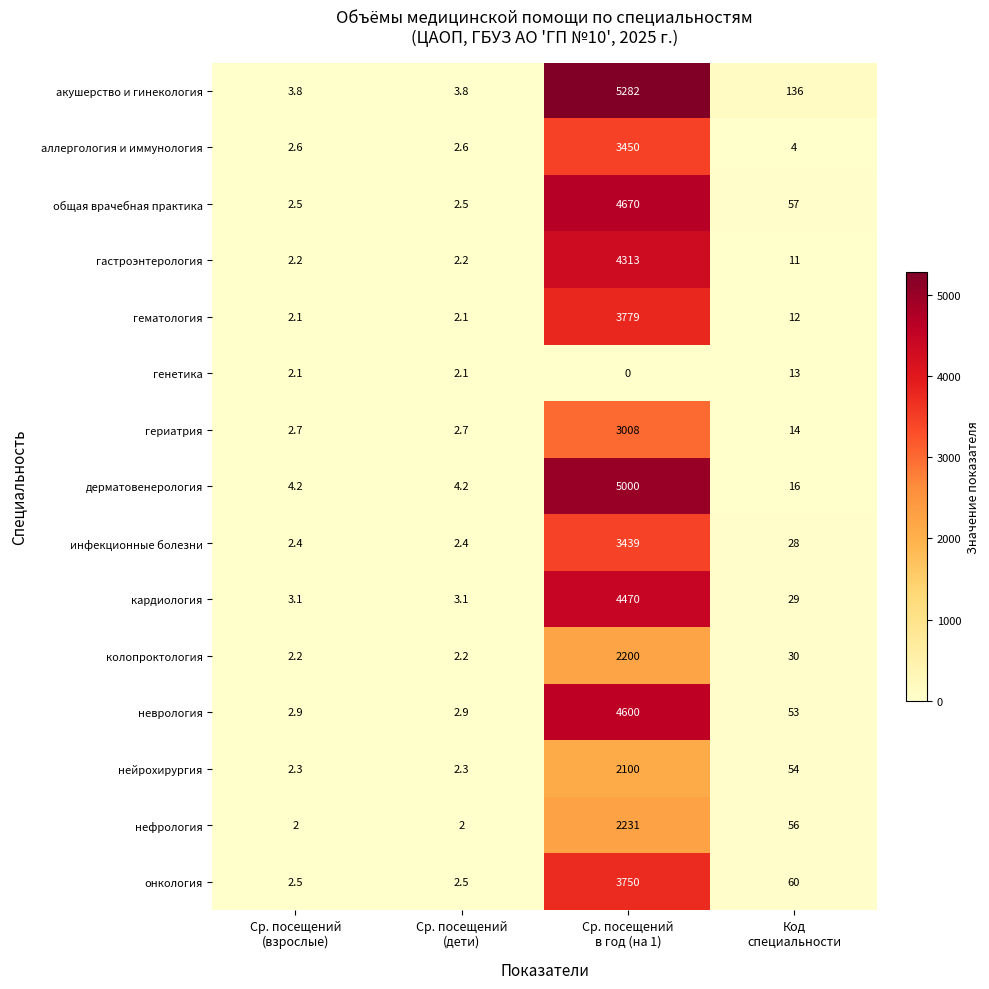

What is the average value of the кардиология series?

1126.3